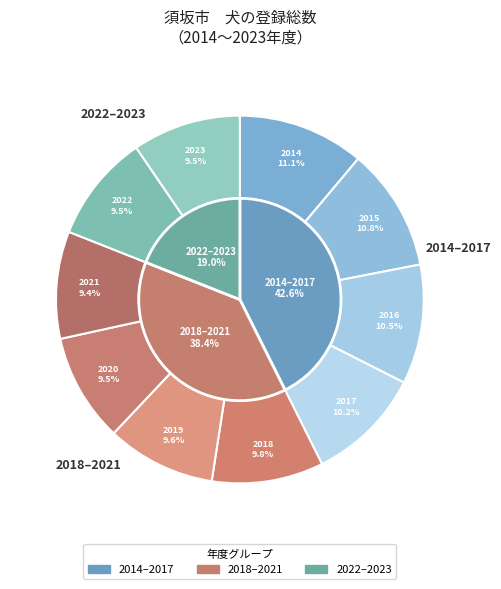

Between 2015 and 2014, which is larger?

2014